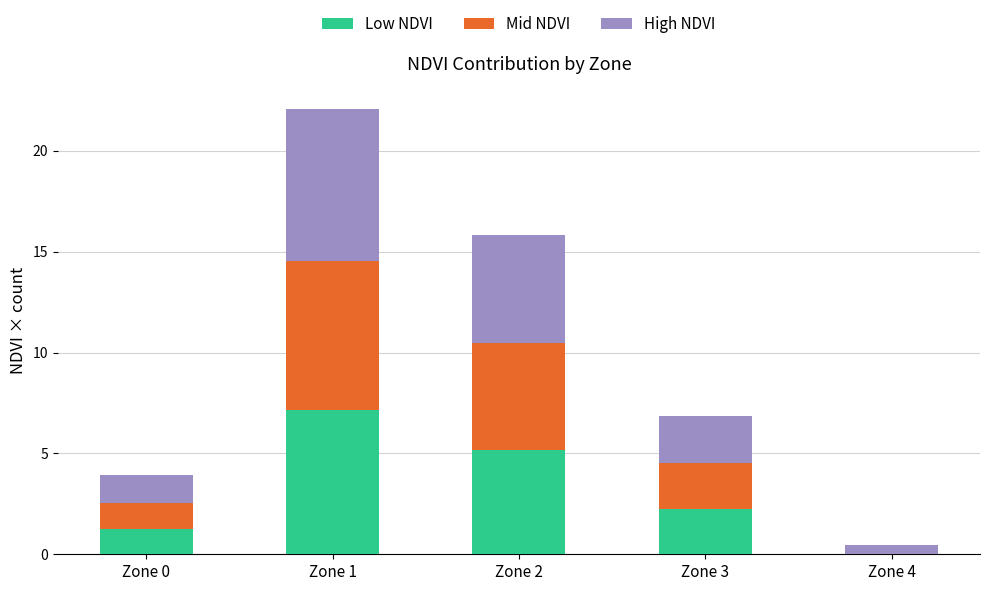

How many data points in Low NDVI are above 2?

3